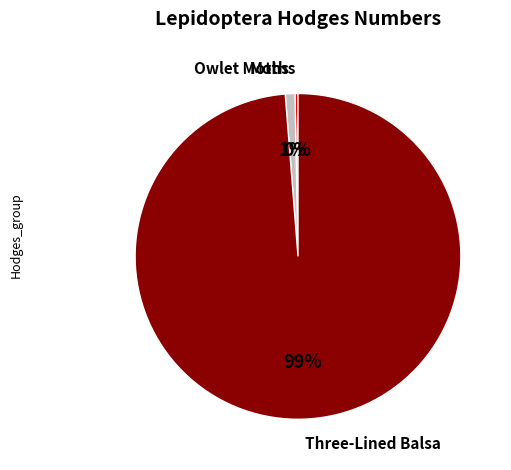

Rank the categories by value from highest to lowest.

Three-Lined Balsa, Owlet Moths, Moths